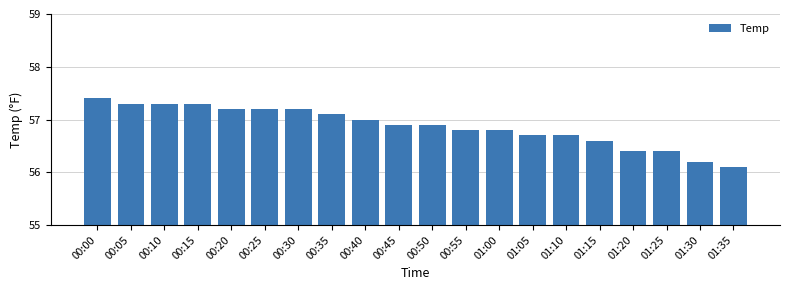

What is the maximum value shown in the chart?

57.4